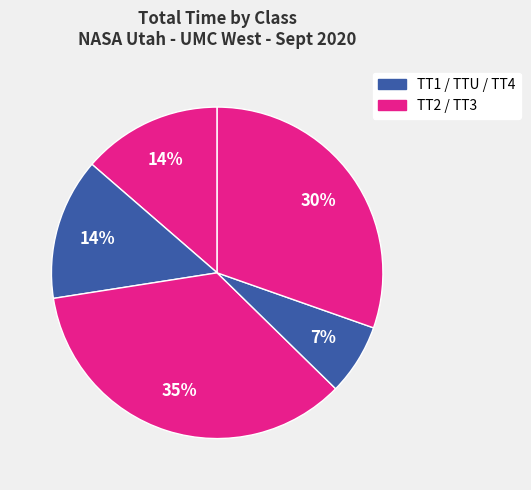

How many segments does this pie chart have?

5